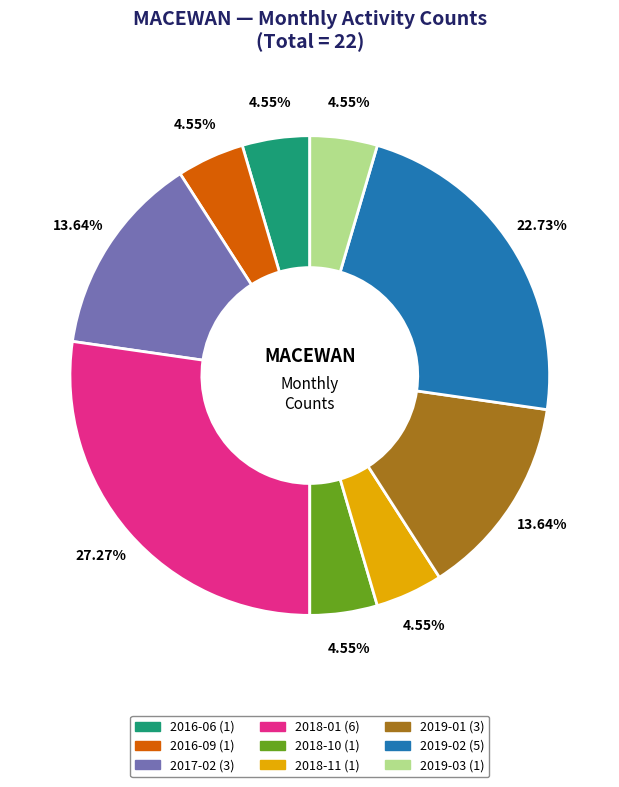

Does any single category account for the majority?

No